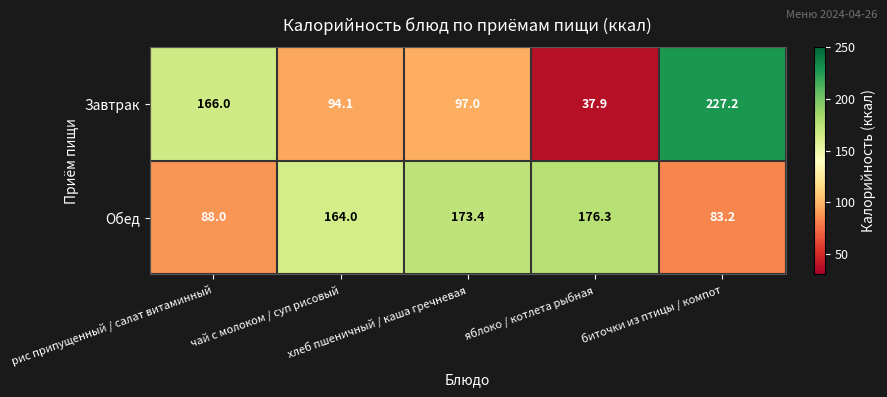

What is the difference between the second highest and second lowest values in the Завтрак series?

71.9